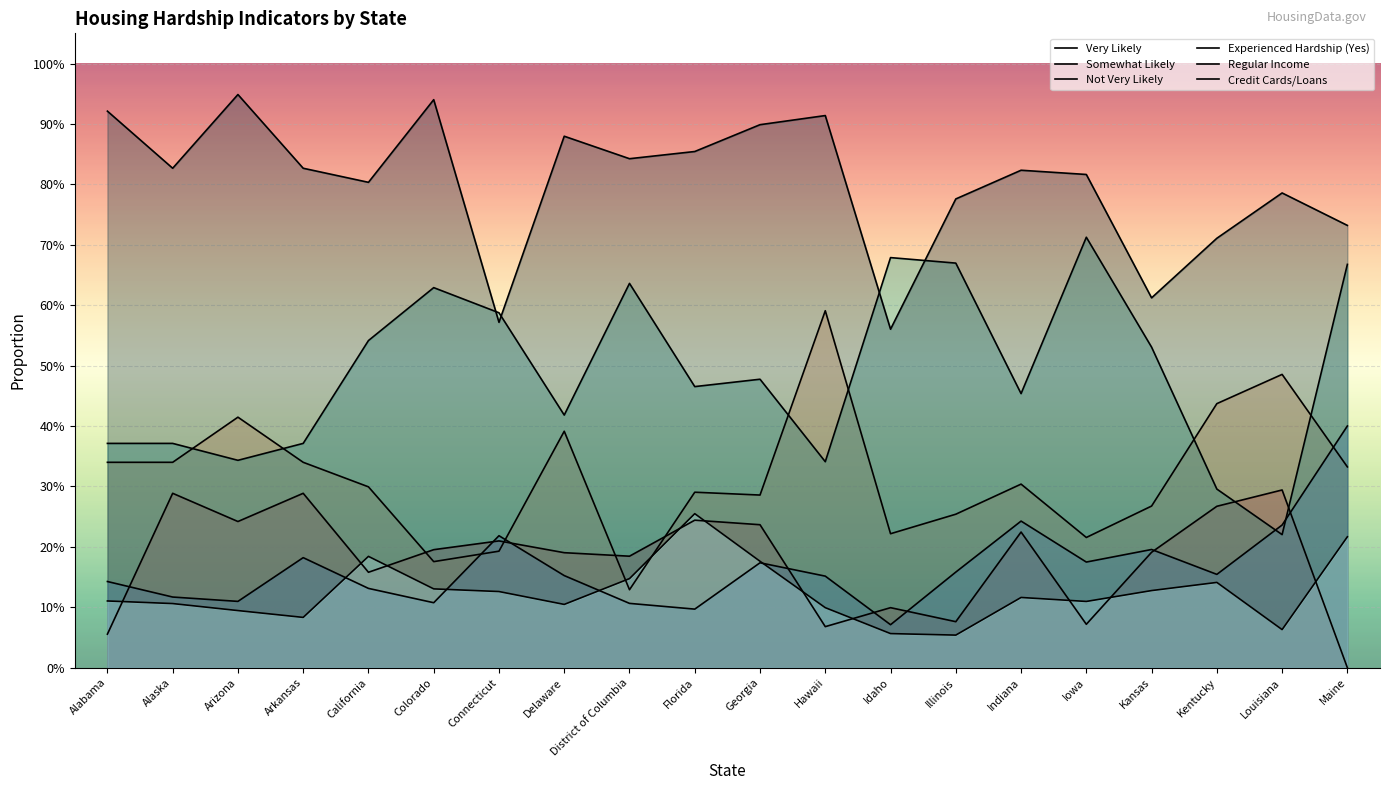

Which series has the largest total across all categories?

Experienced Hardship (Yes)